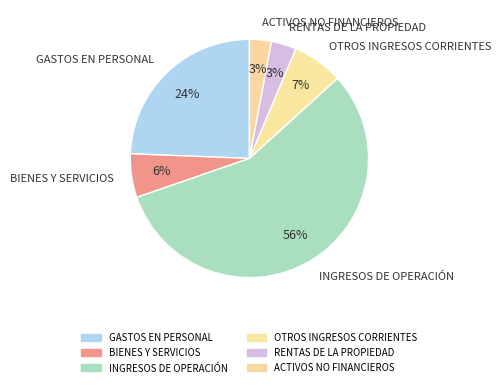

To the nearest percent, what percentage of the pie is ACTIVOS NO FINANCIEROS?

3%